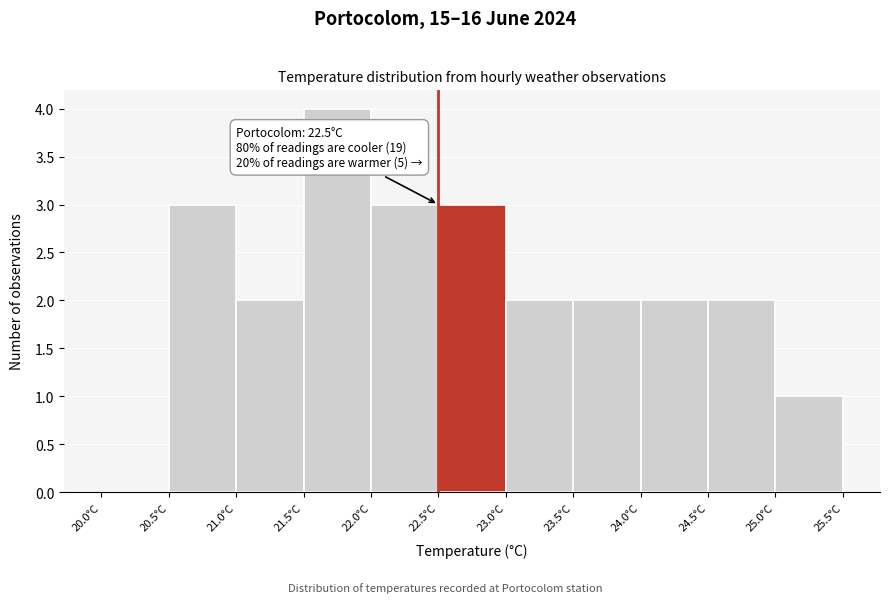

Over which range of the x-axis is the bar tallest?

21.5 to 22.0